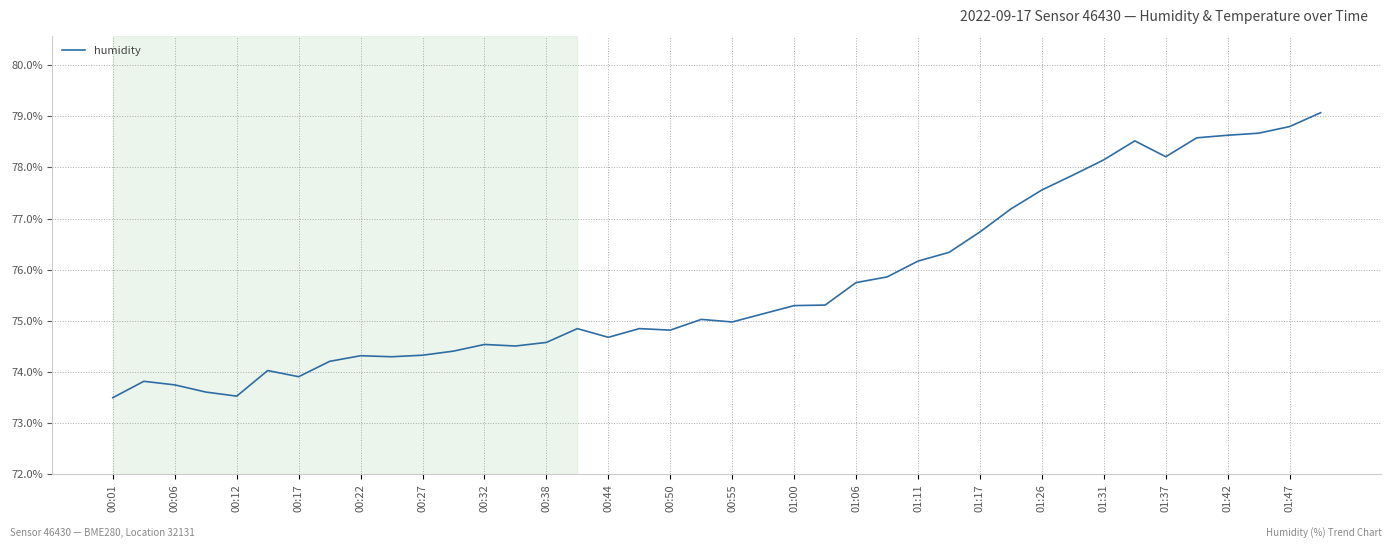

What is the greatest value displayed?

79.1